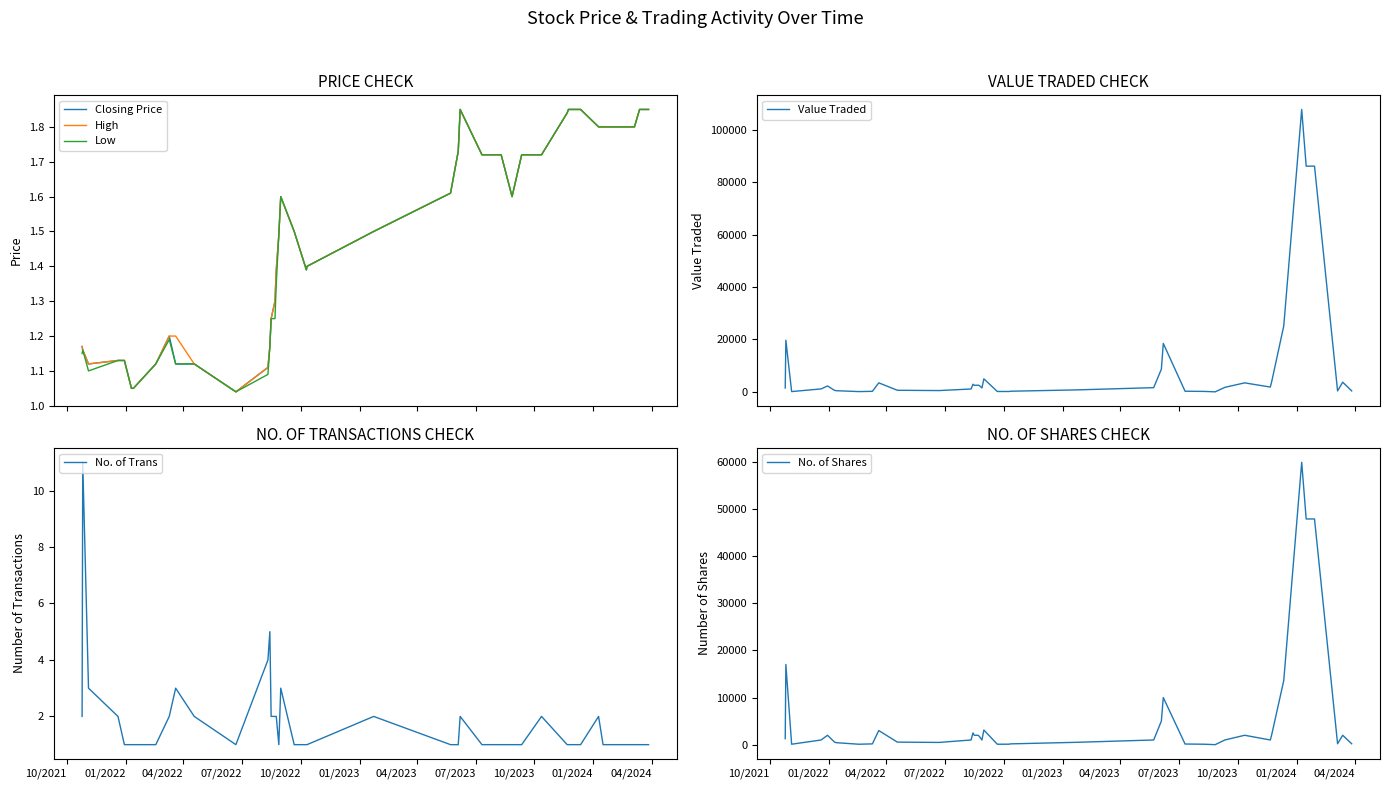

What is the sum of all No. of Trans values?

74